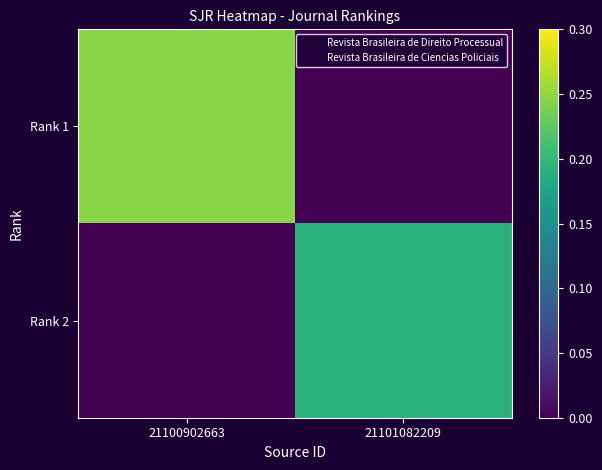

Reading right to left, what are all the values shown in this chart?

Rank 1: 21101082209=0.0	21100902663=0.2
Rank 2: 21101082209=0.2	21100902663=0.0